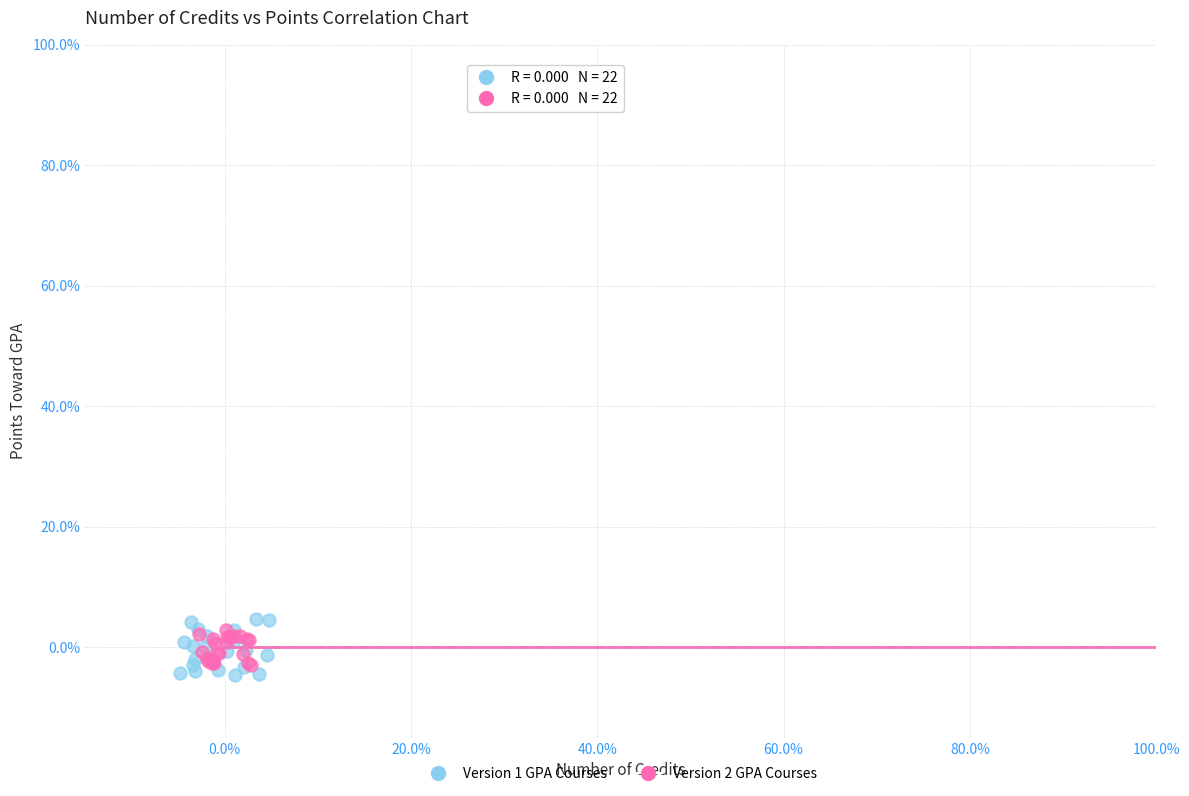

What are all the series names shown in the legend?

Version 1 GPA Courses, Version 2 GPA Courses